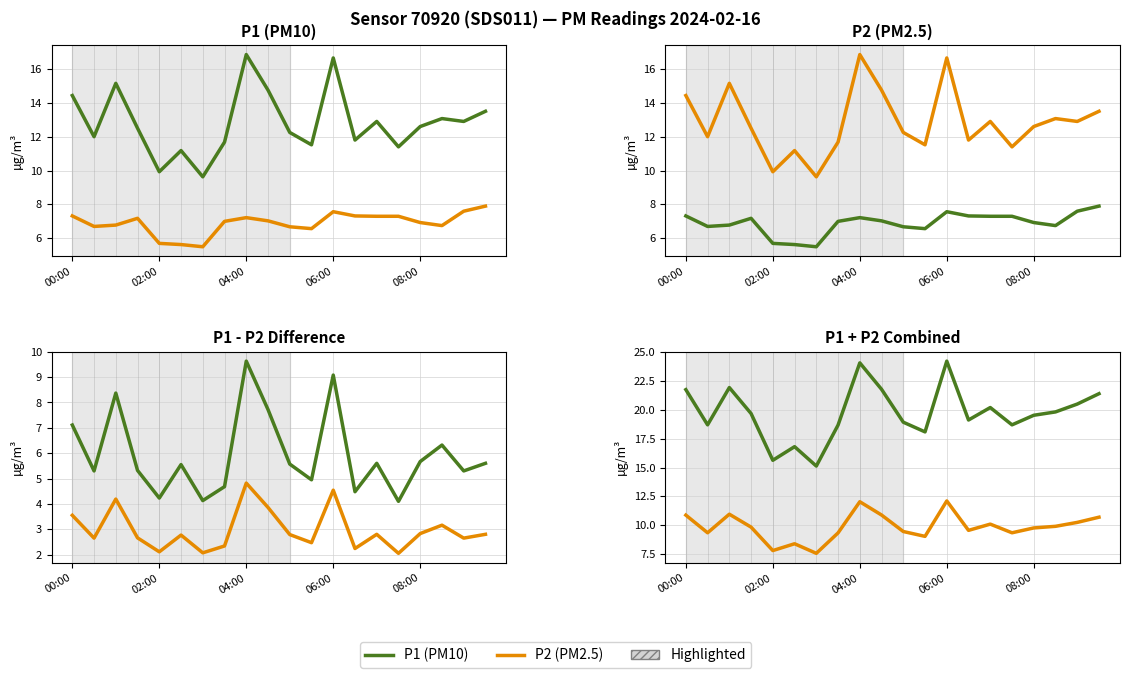

Which series changed the most between 04:00 and 12?

P1 (PM10)